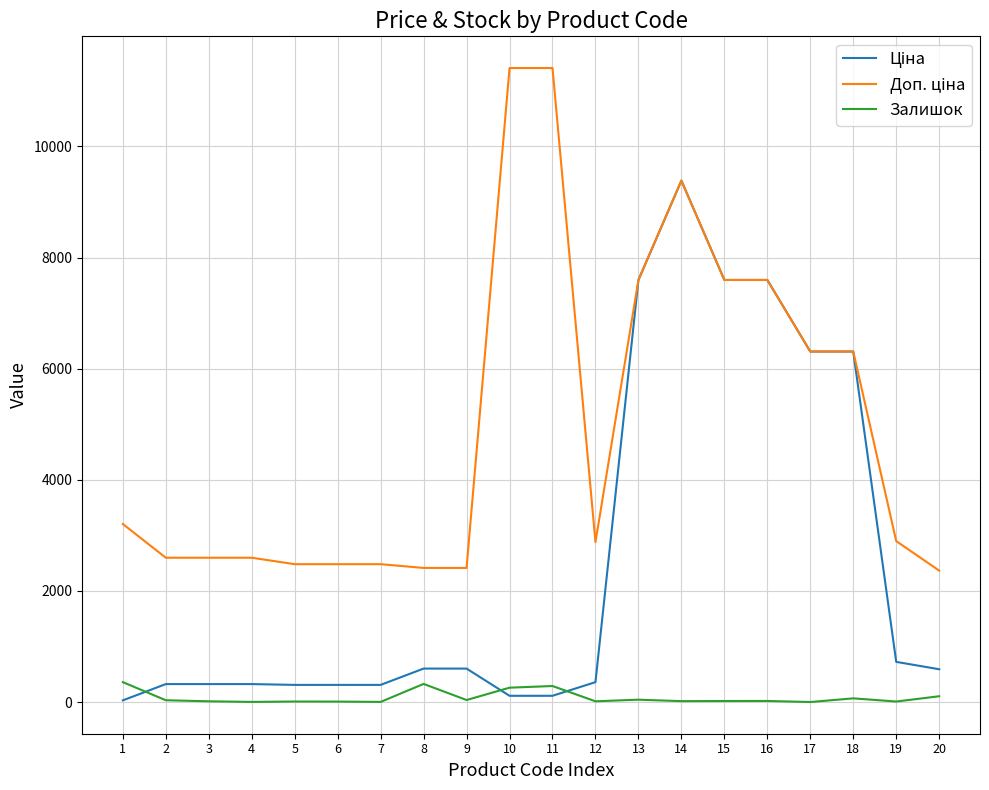

How many lines are shown in the chart?

3